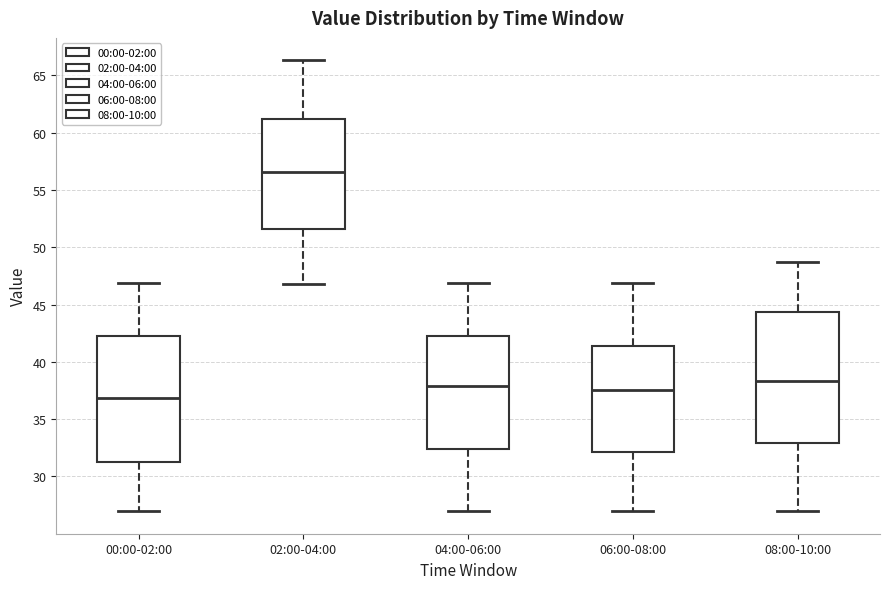

Reading left to right, read every box against the y-axis: the position of its median line, the range the box covers, and the ends of its whiskers. The values are not printed on the chart, so give them approximately, as read against the axis.

00:00-02:00: median 37.0, box 31.5 to 42.0, whiskers 27.0 to 47.0
02:00-04:00: median 56.5, box 51.5 to 61.0, whiskers 47.0 to 66.5
04:00-06:00: median 38.0, box 32.5 to 42.0, whiskers 27.0 to 47.0
06:00-08:00: median 37.5, box 32.0 to 41.5, whiskers 27.0 to 47.0
08:00-10:00: median 38.5, box 33.0 to 44.5, whiskers 27.0 to 48.5